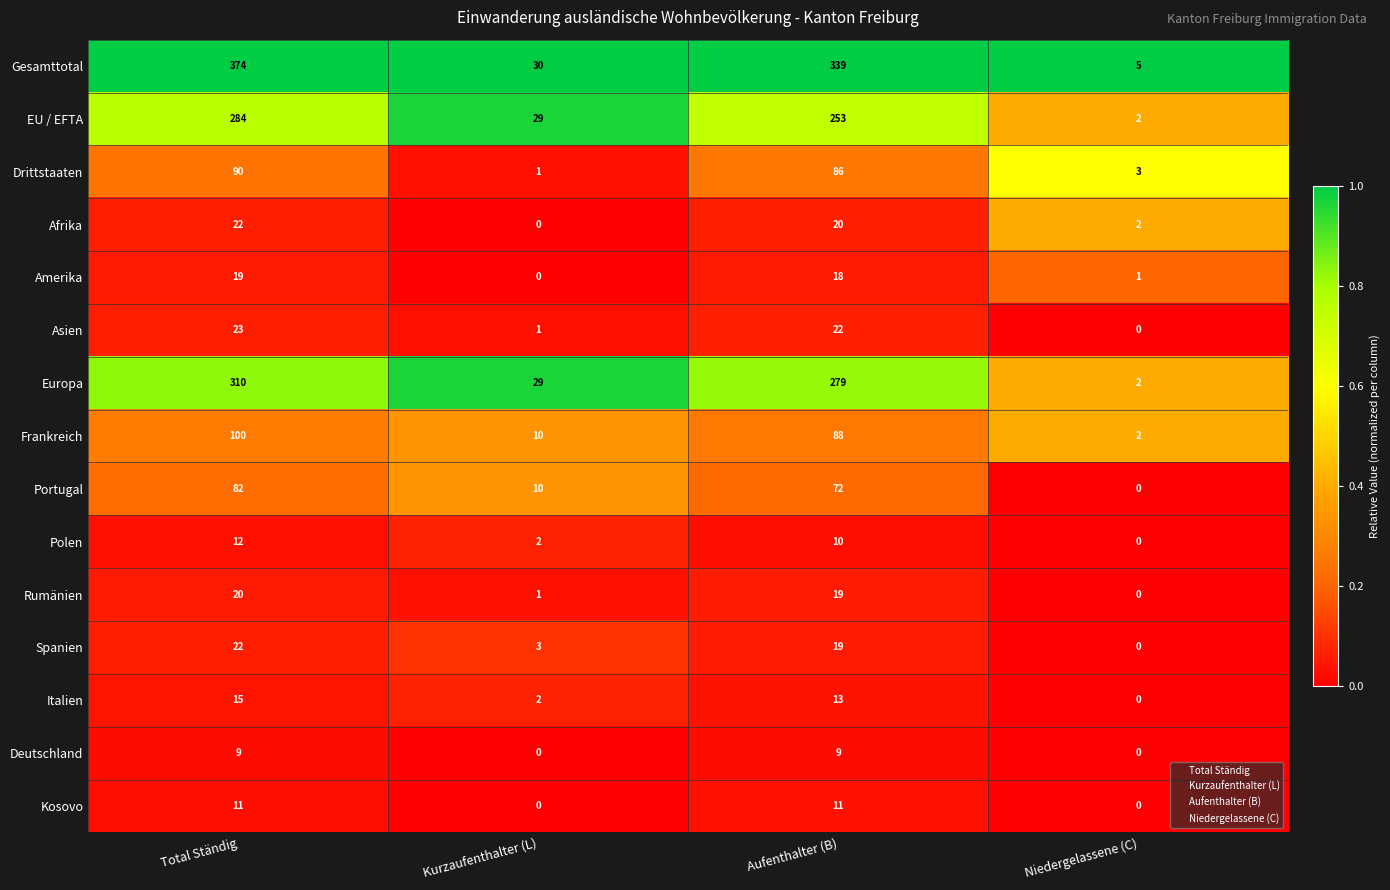

Count the number of categories in the chart.

4